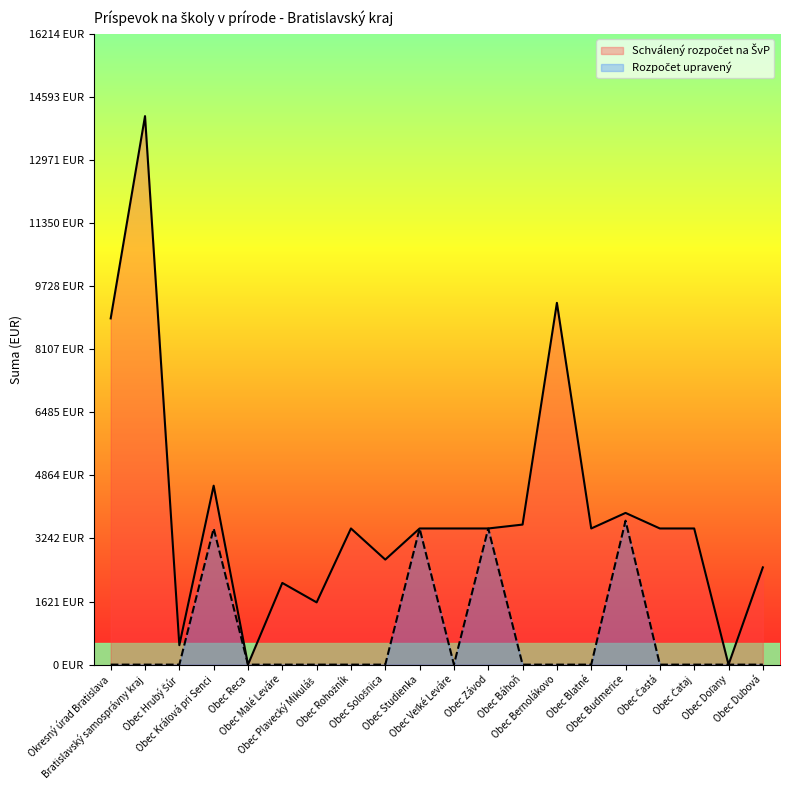

In Schválený rozpočet na ŠvP, how many points are higher than both neighbors (excluding endpoints)?

6